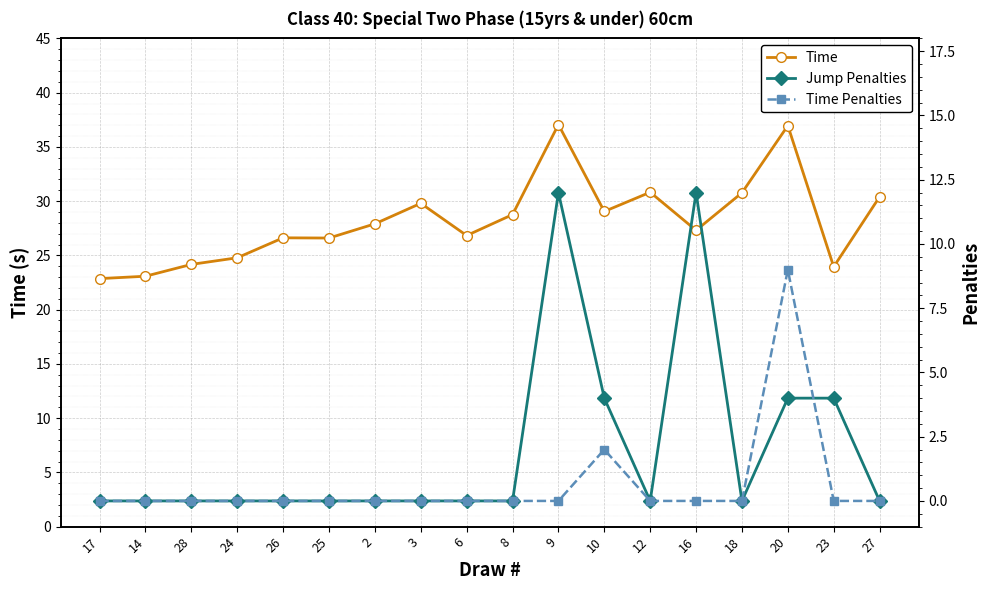

How many distinct data groups are displayed?

3